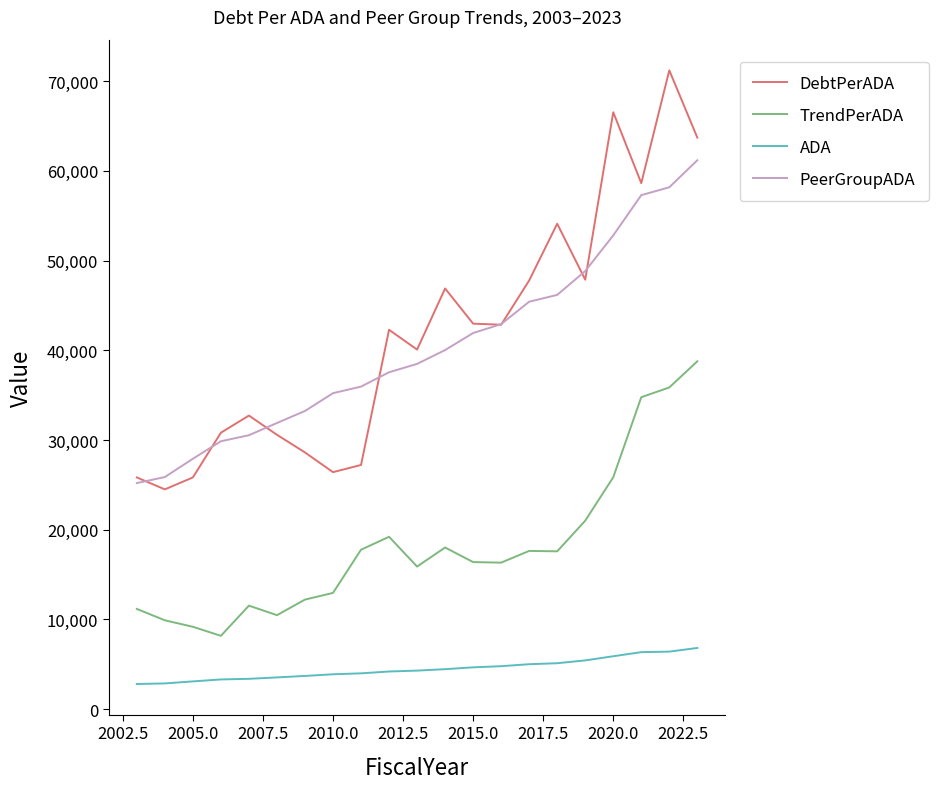

Which series has the largest range (max minus min)?

DebtPerADA